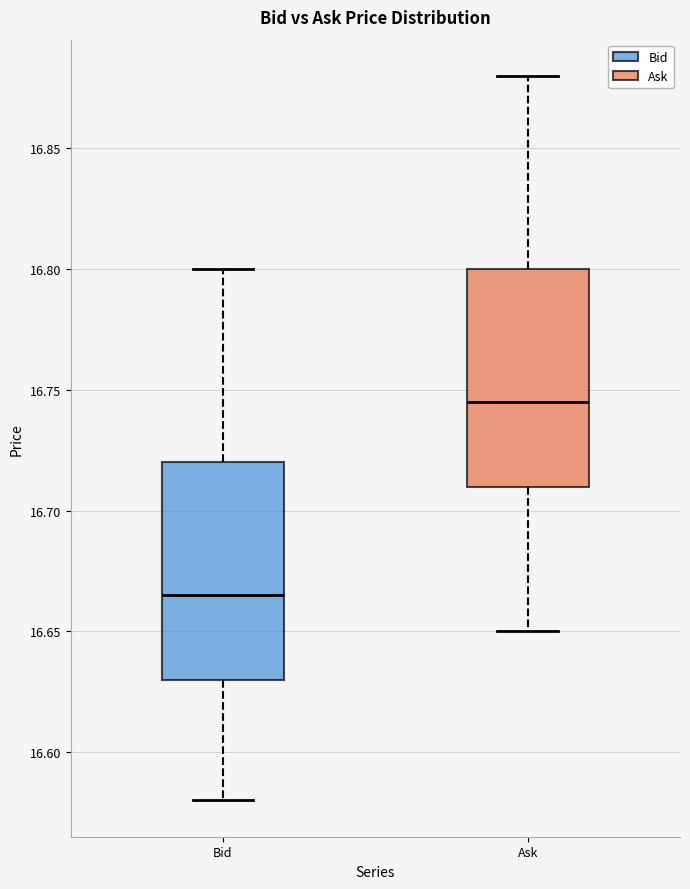

Which box has the highest median line?

Ask